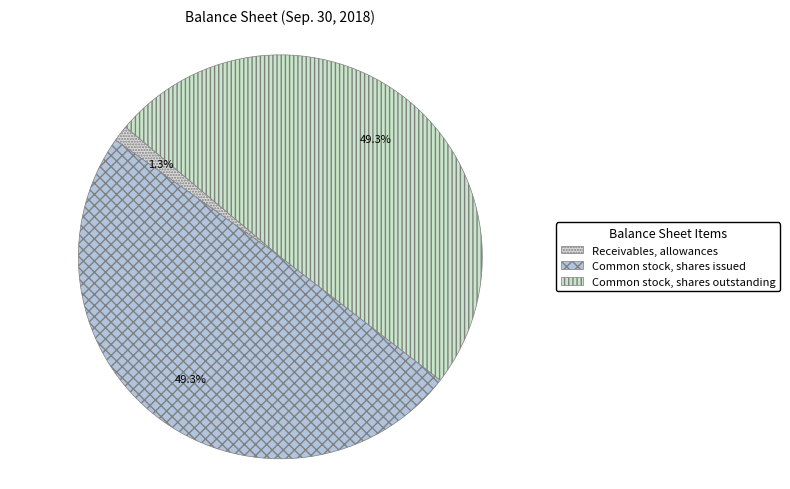

What percentage is the Receivables, allowances slice, to the nearest percent?

1%